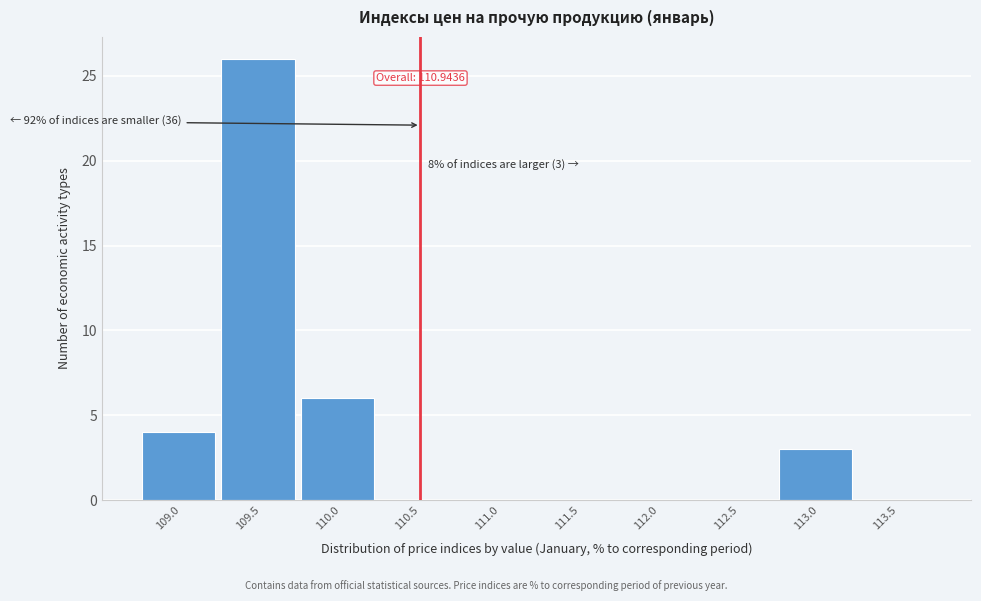

Reading right to left, transcribe all the data shown in this chart.

113.5=0	113.0=3	112.5=0	112.0=0	111.5=0	111.0=0	110.5=0	110.0=6	109.5=26	109.0=4